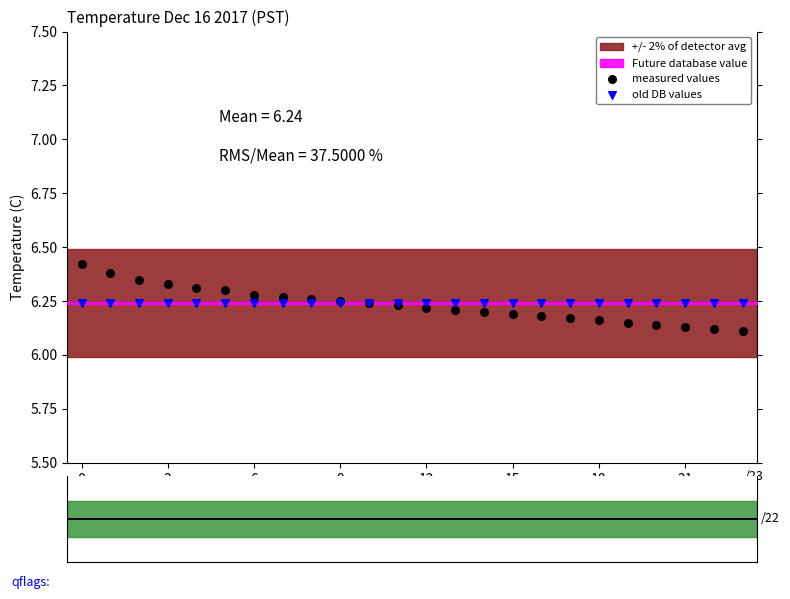

Which series has the largest total across all categories?

old DB values